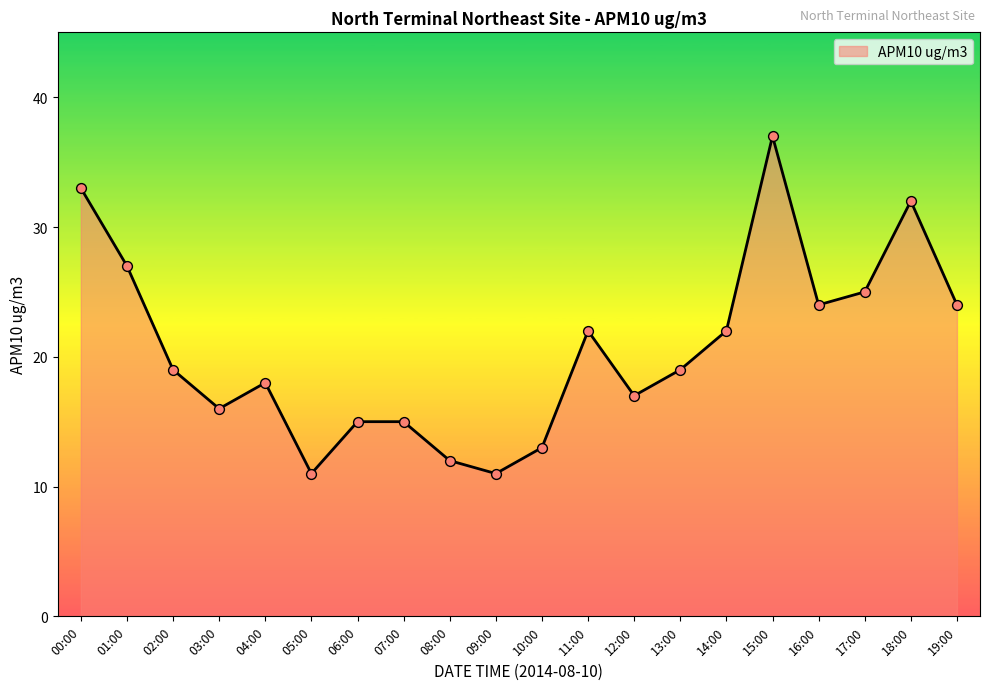

What is the change in value from 04:00 to 19:00?

+6